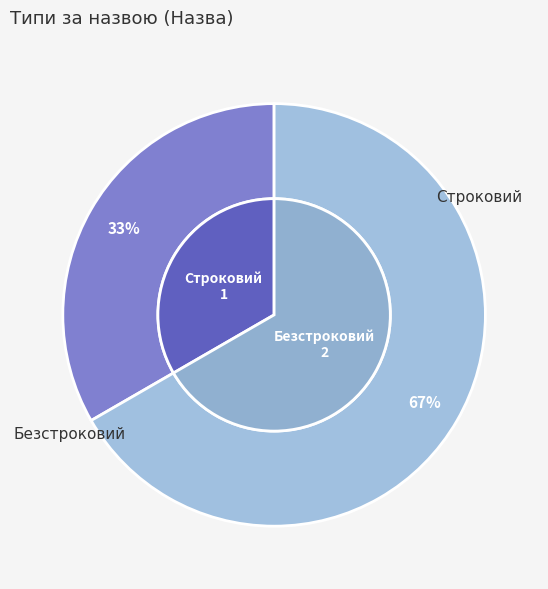

Which category has the biggest portion of the pie?

Безстроковий